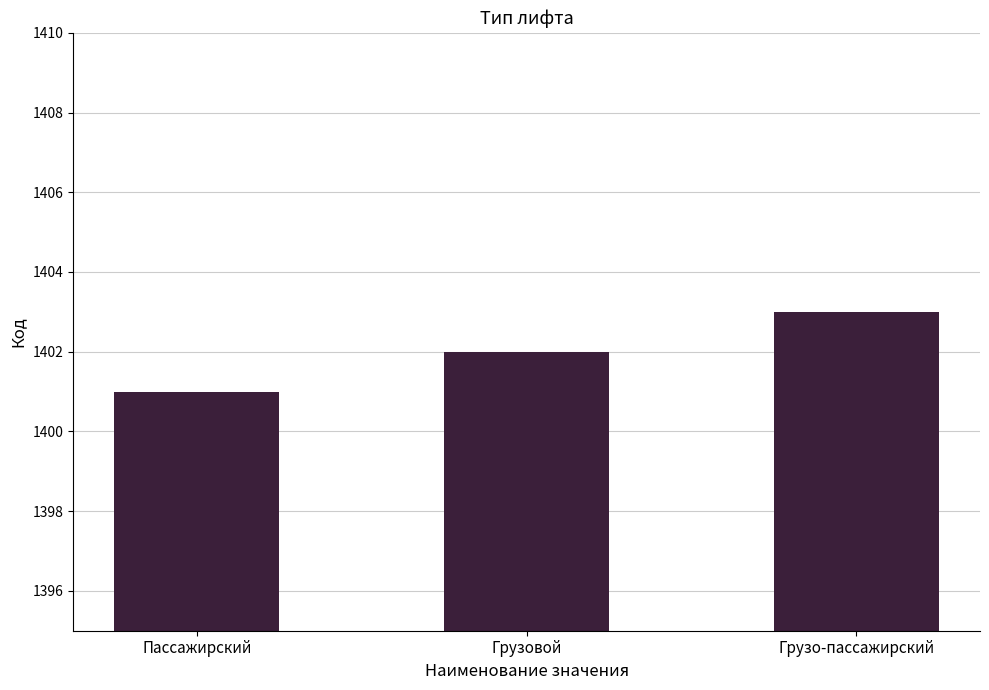

Are the bars grouped side by side (vs. stacked)?

No